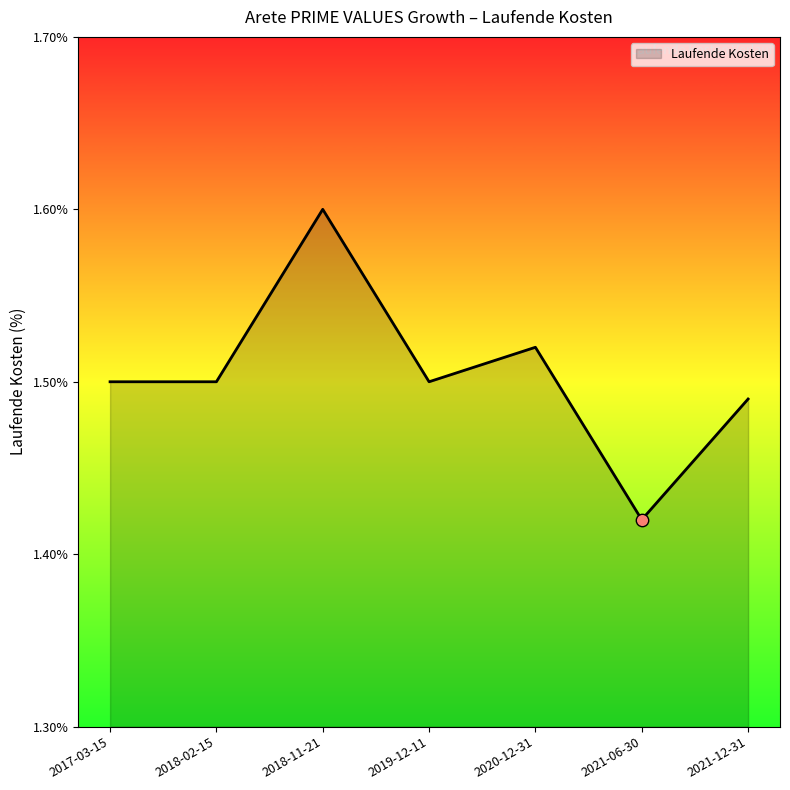

Approximately how many times larger is the value at 2018-02-15 compared to 2021-06-30?

1.1